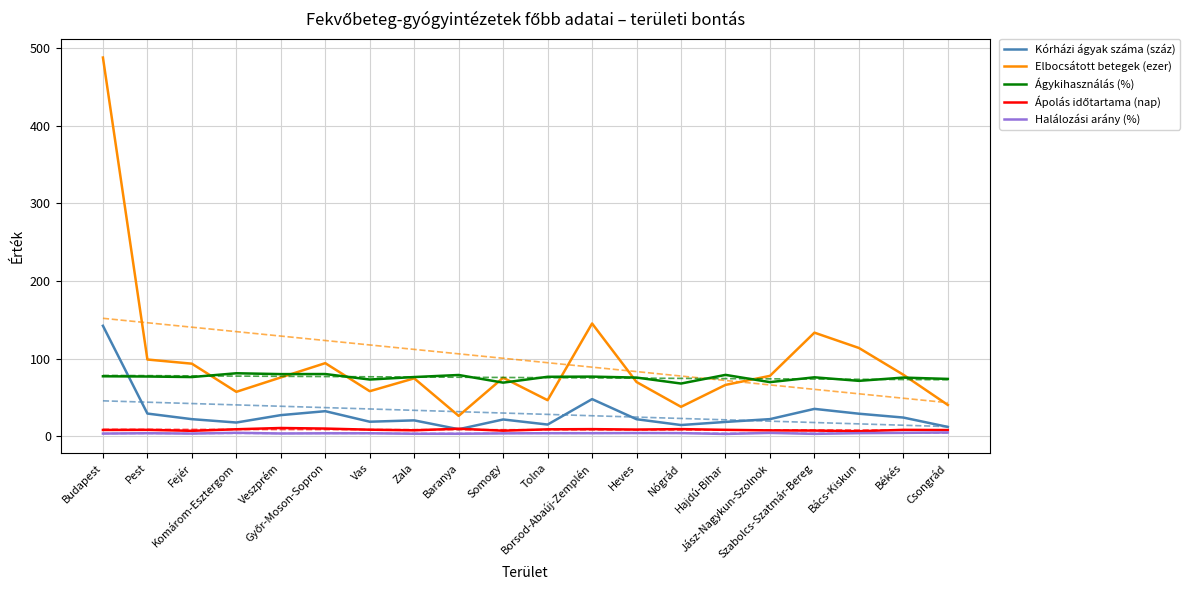

At which category does Kórházi ágyak száma (száz) reach its first local peak?

Győr-Moson-Sopron